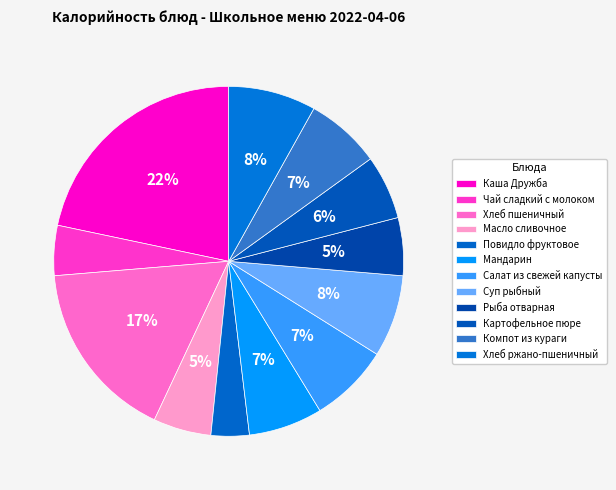

True or false: Чай сладкий с молоком accounts for 5% of the total.

True